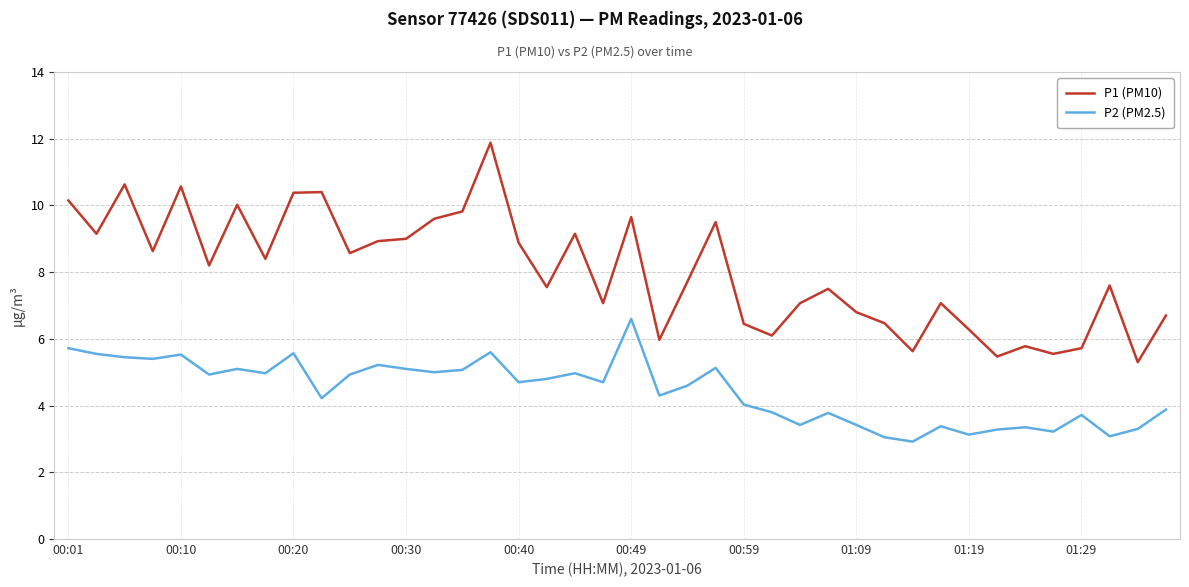

List the series in order of their peak value, lowest first.

P2 (PM2.5), P1 (PM10)